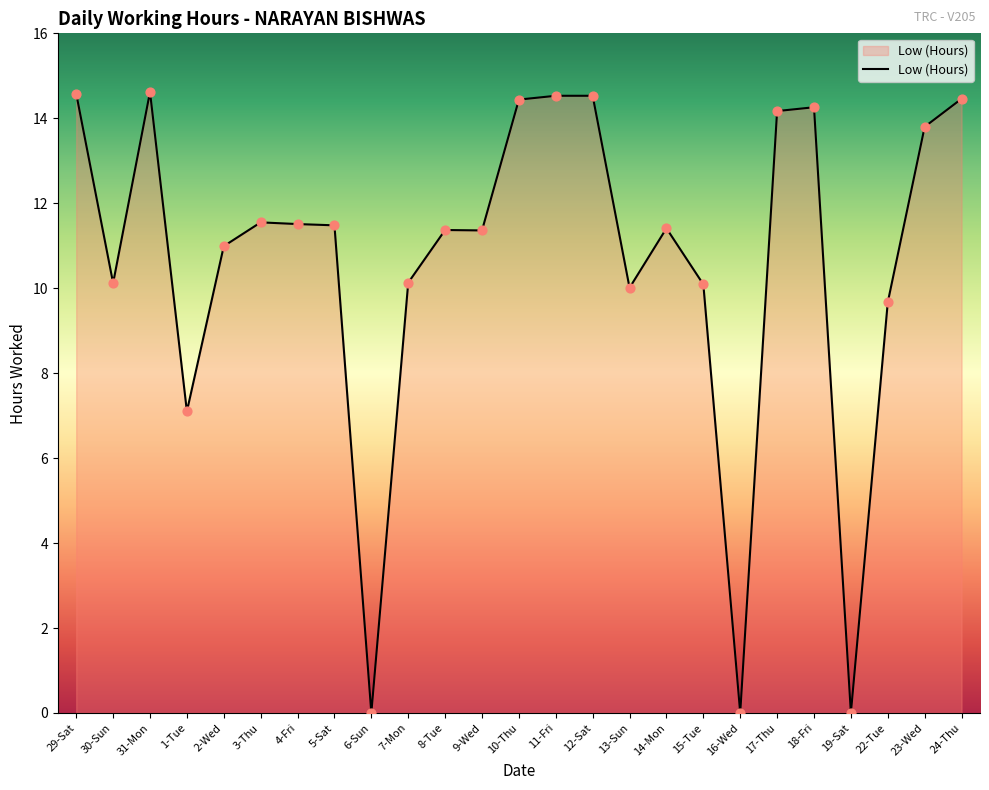

What is the change in value from 7-Mon to 13-Sun?

-0.1